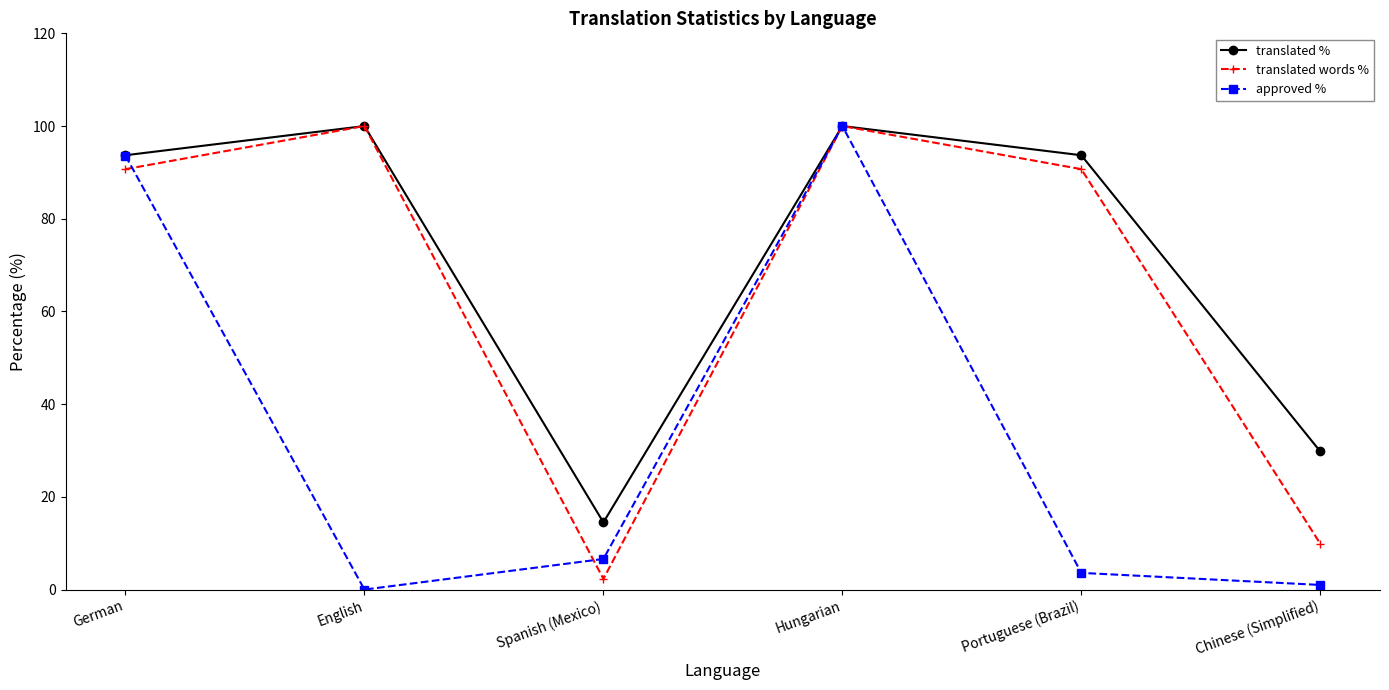

What is the difference between the second highest and minimum values in the translated words % series?

97.7